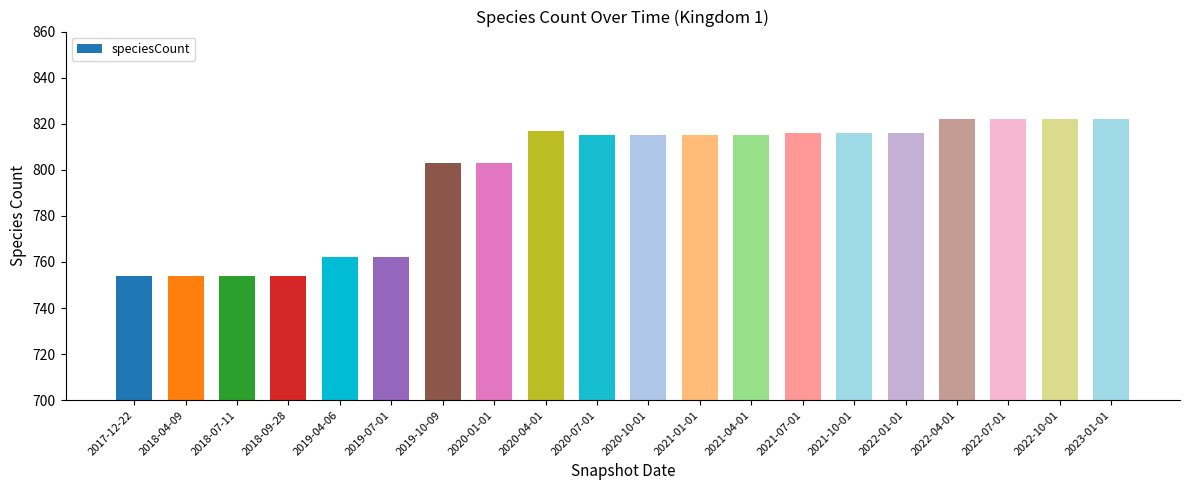

What is the difference between the maximum and minimum values?

68